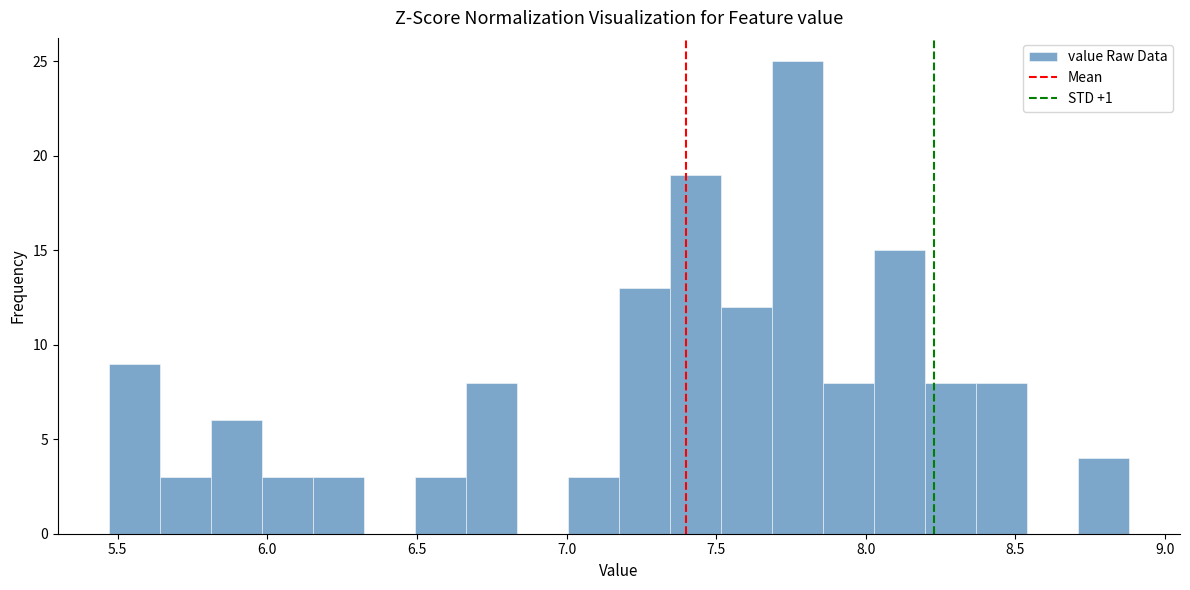

Around what value on the x-axis is the tallest bar? Give the approximate position of its centre, as read against the axis.

7.75